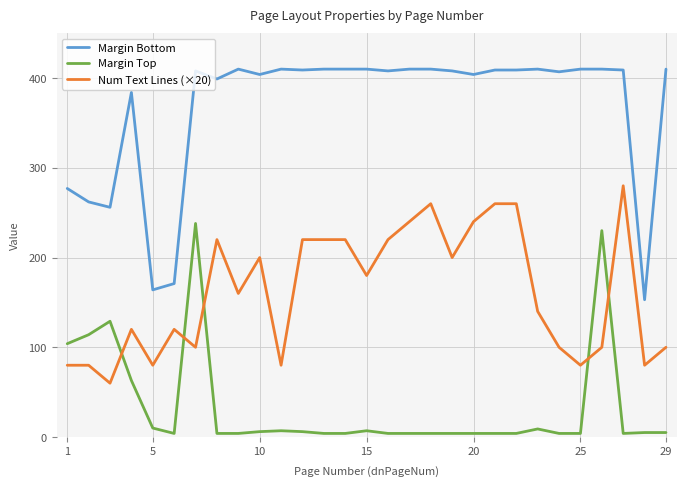

True or false: Margin Bottom has more than 1 points higher than both neighbors.

True